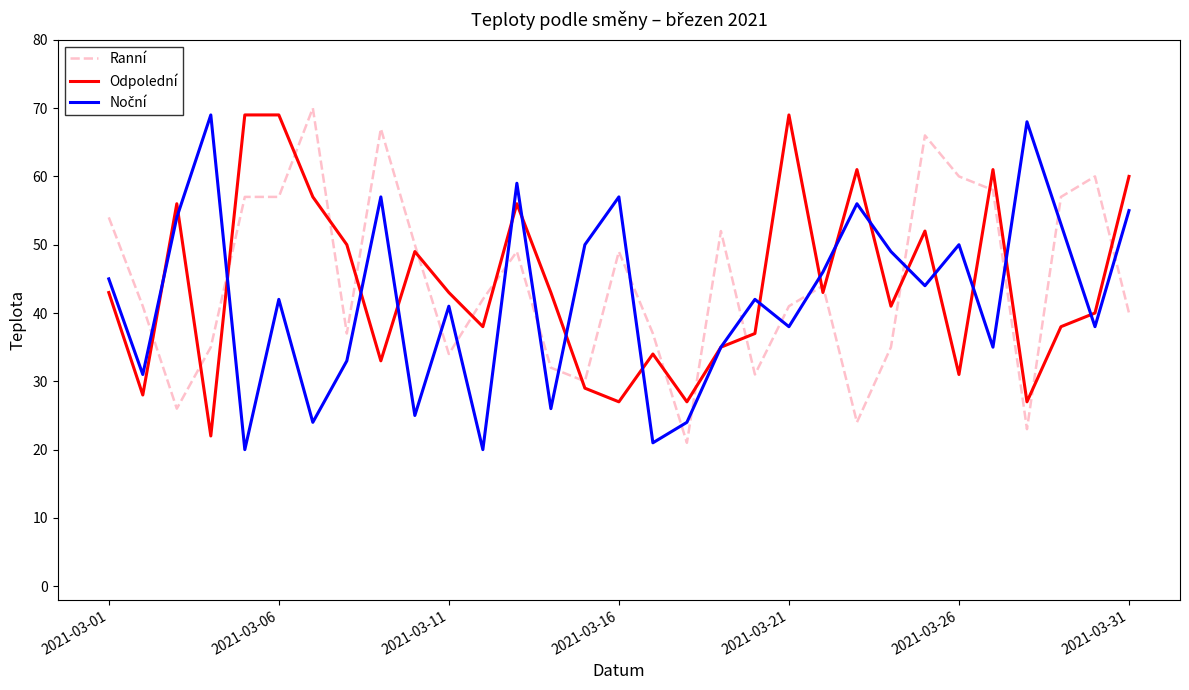

What is the sum of all Odpolední values?

1368